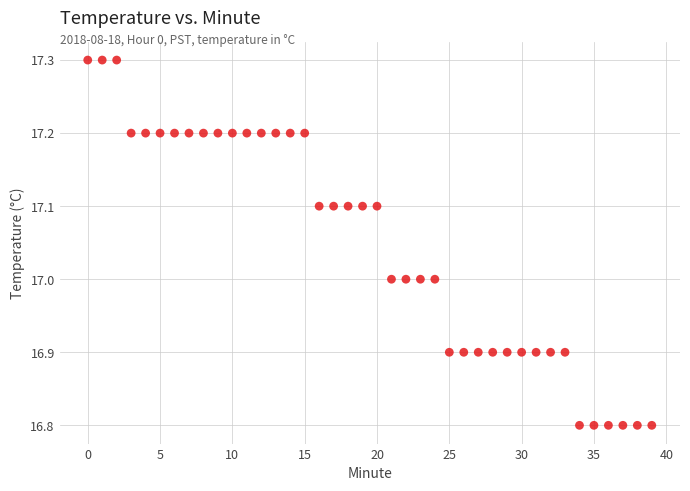

What is the range of Y values (max minus min)?

0.5